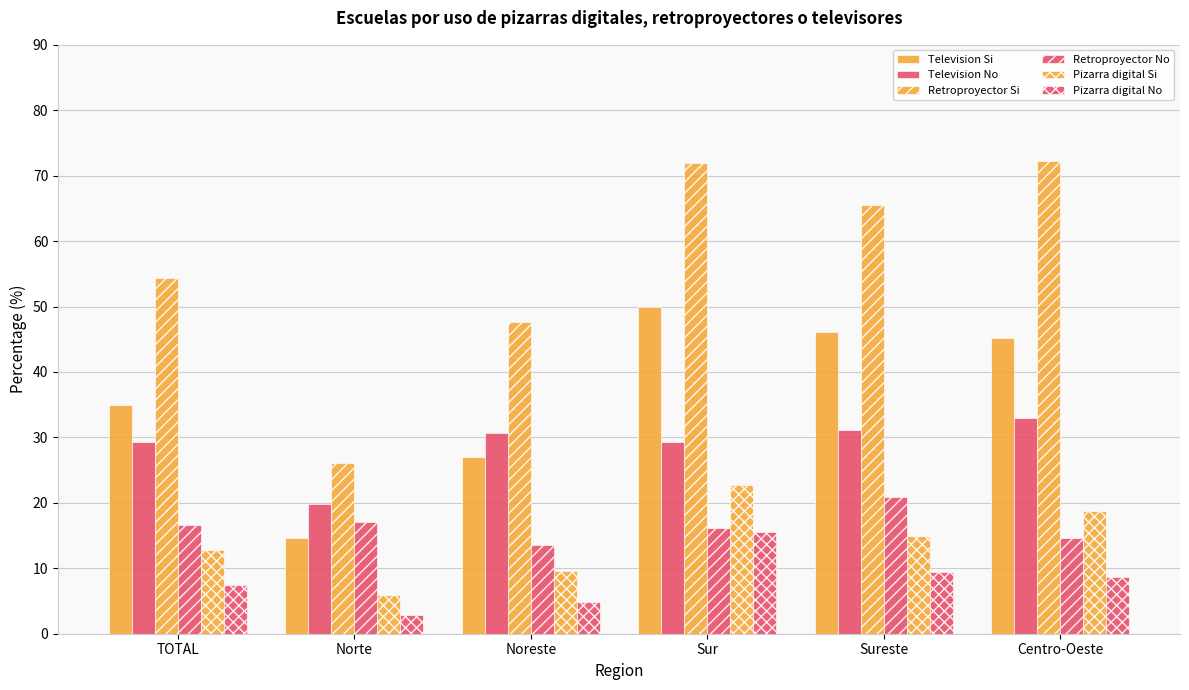

The Pizarra digital No series shows 7.5 at TOTAL. True or false?

True